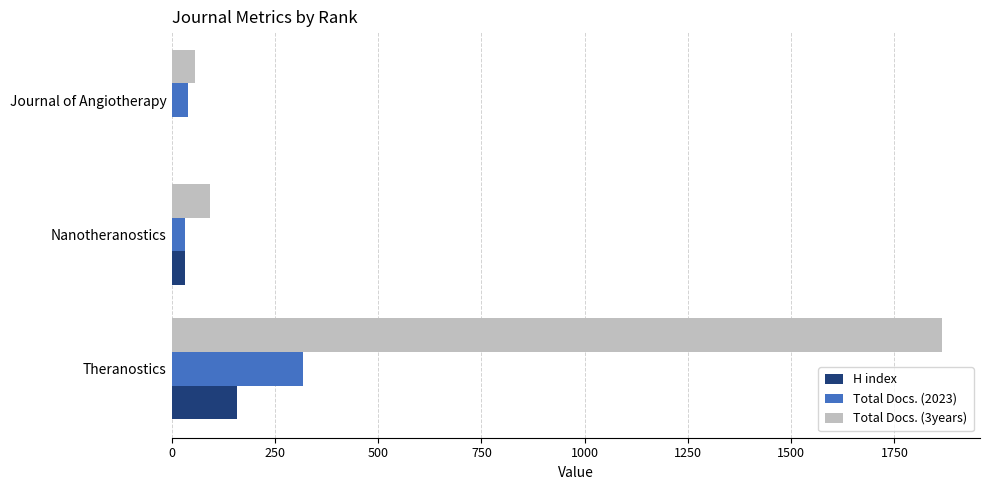

The value of Total Docs. (2023) at Theranostics is 190. True or false?

False